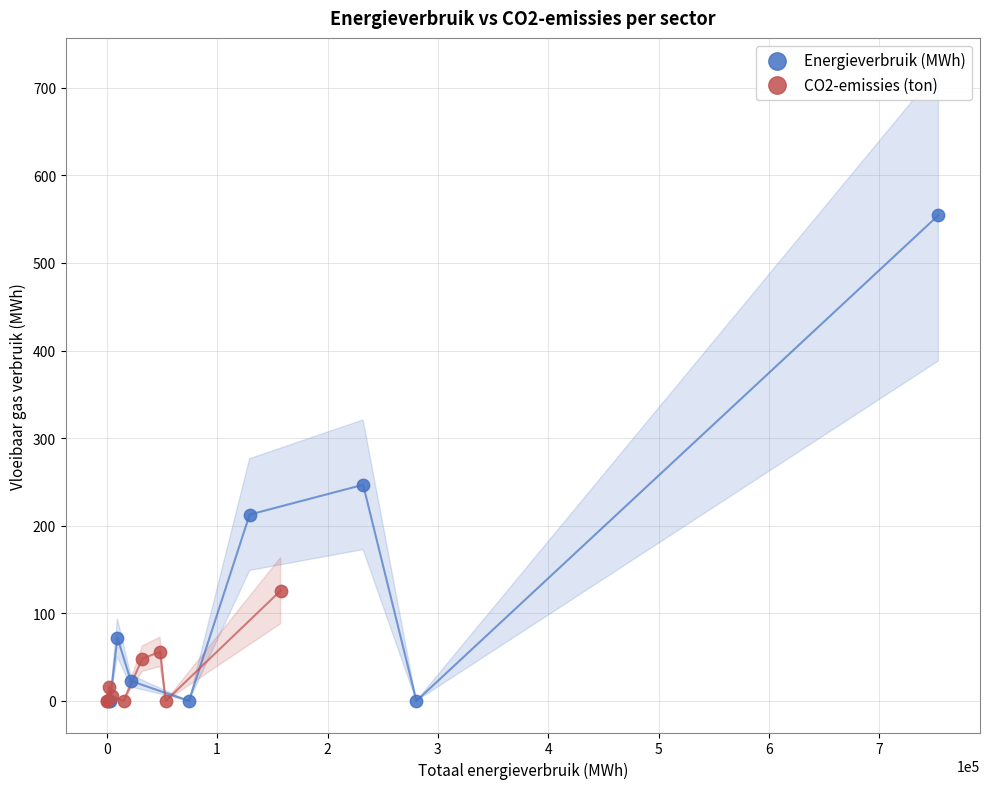

Which series has the widest spread of Y values?

Energieverbruik (MWh)